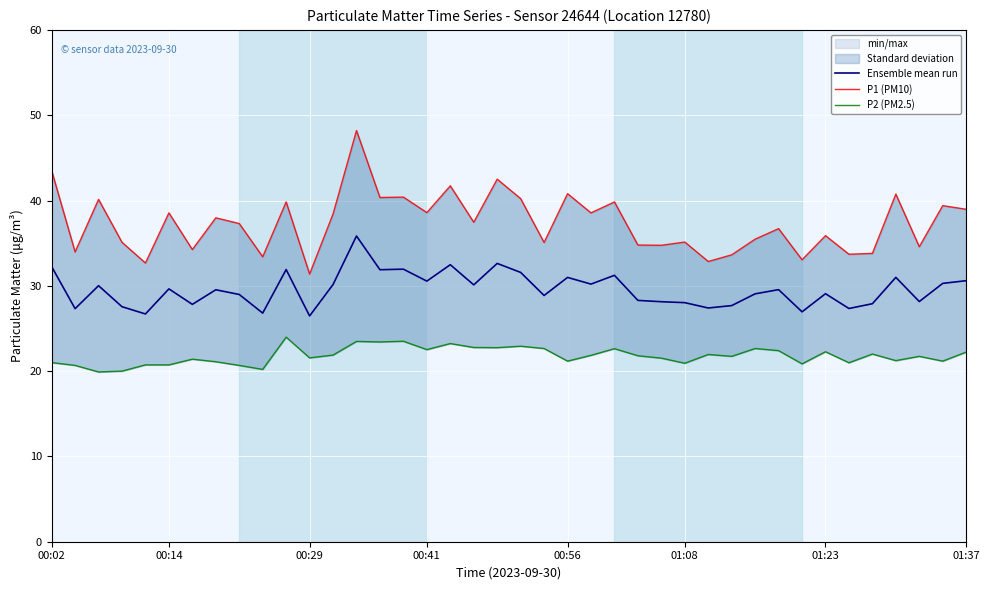

True or false: P1 (PM10) and P2 (PM2.5) intersect in this chart.

False